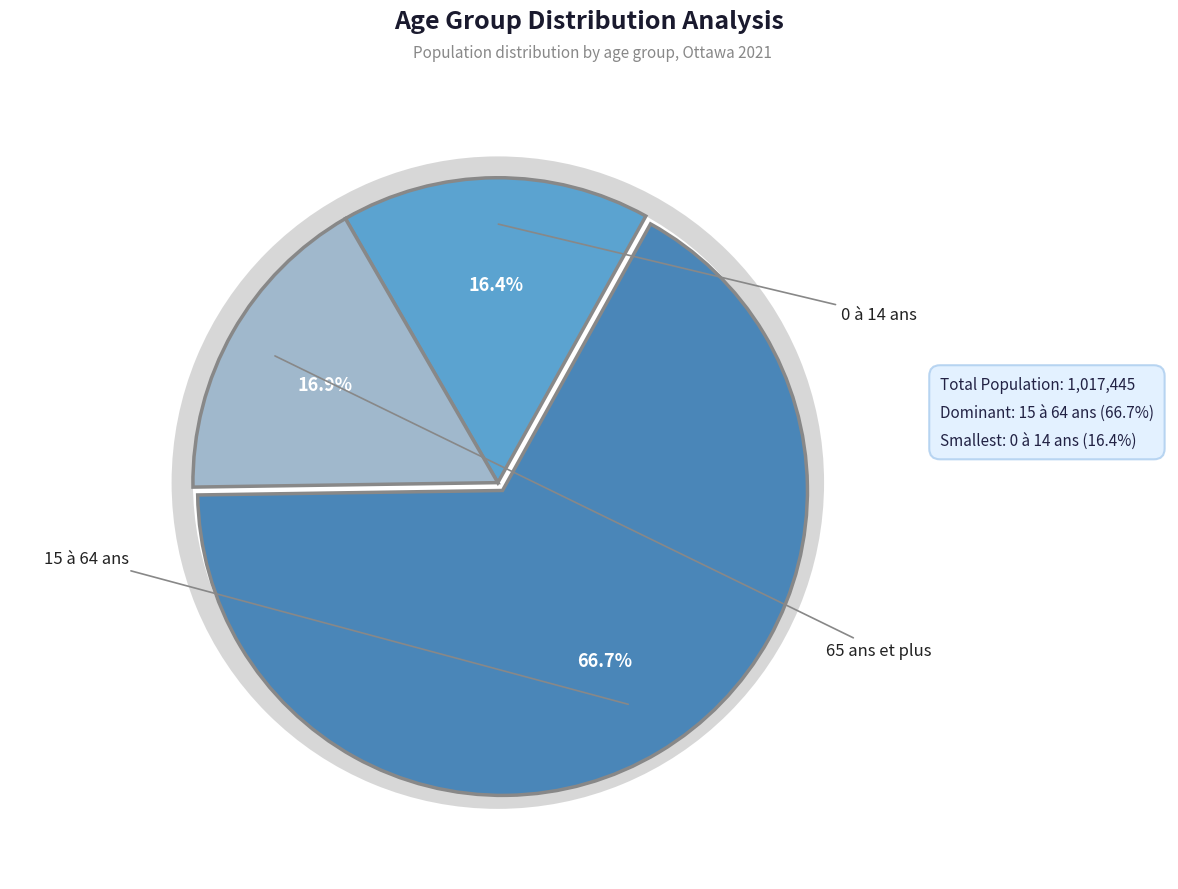

How many slices are in this pie chart?

3